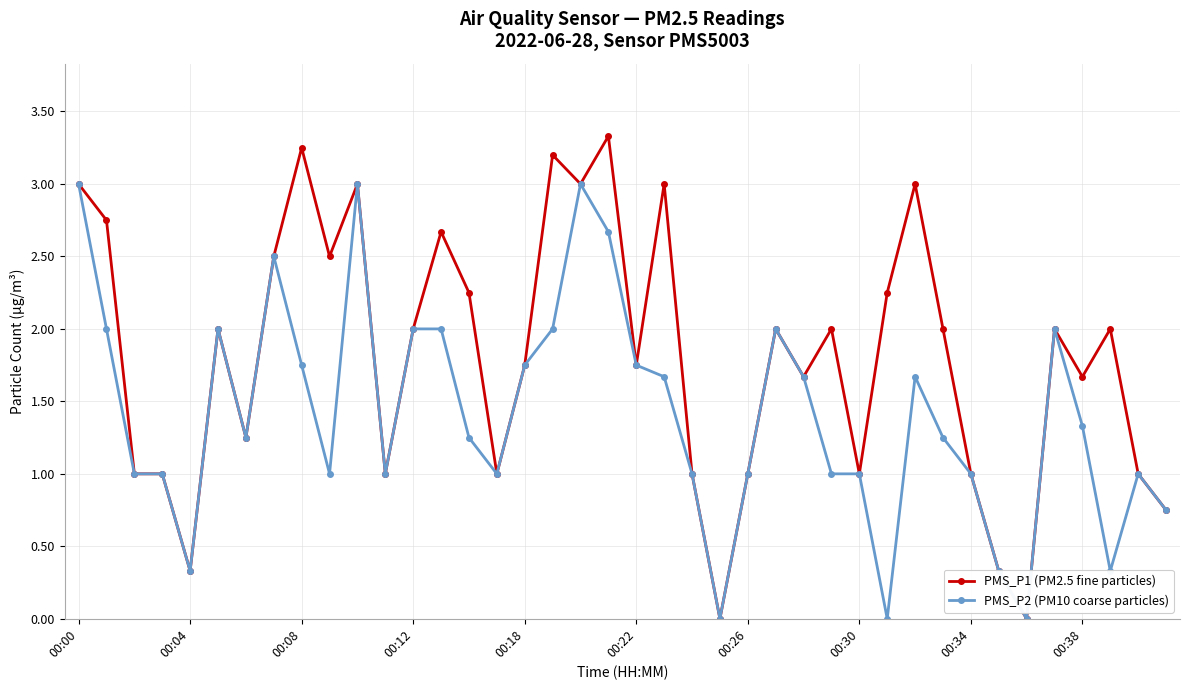

List the series in order of their overall mean, lowest first.

PMS_P2 (PM10 coarse particles), PMS_P1 (PM2.5 fine particles)